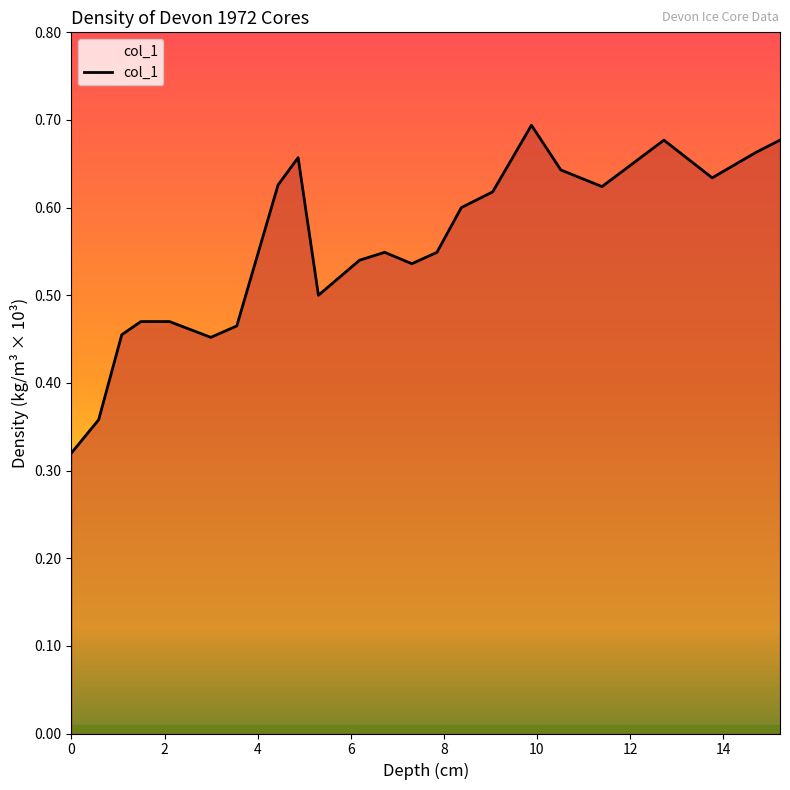

How many interior local valleys (lower than both neighbors) does the data have?

5